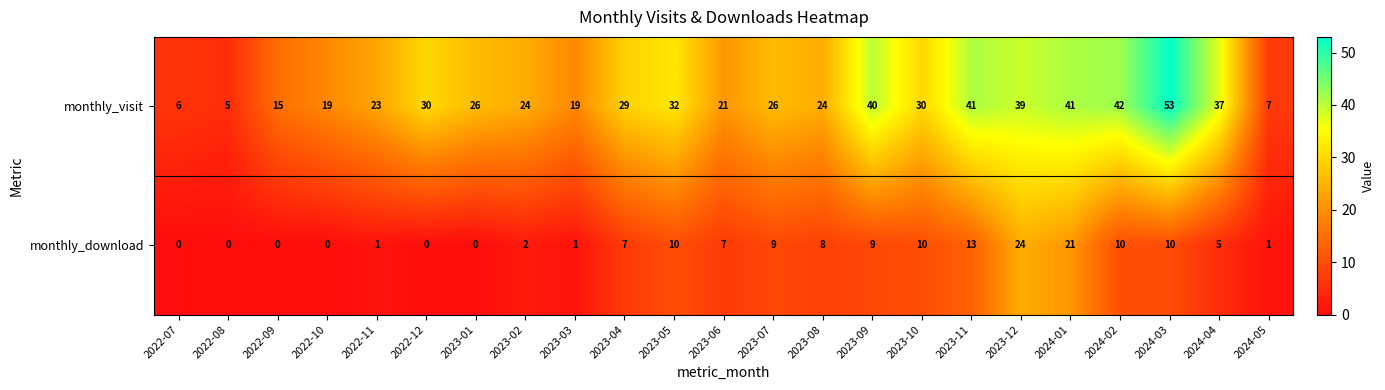

What is the spread (max minus min) of values at 2023-03?

18